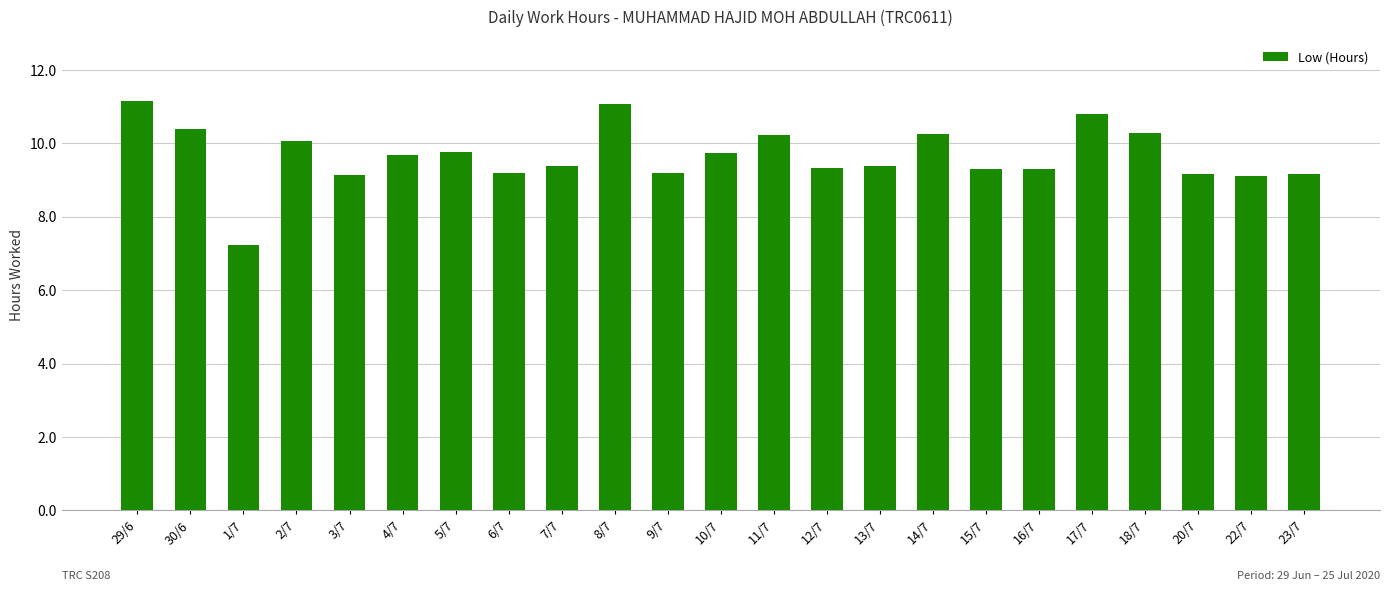

At which category does the chart reach its minimum across all series?

1/7